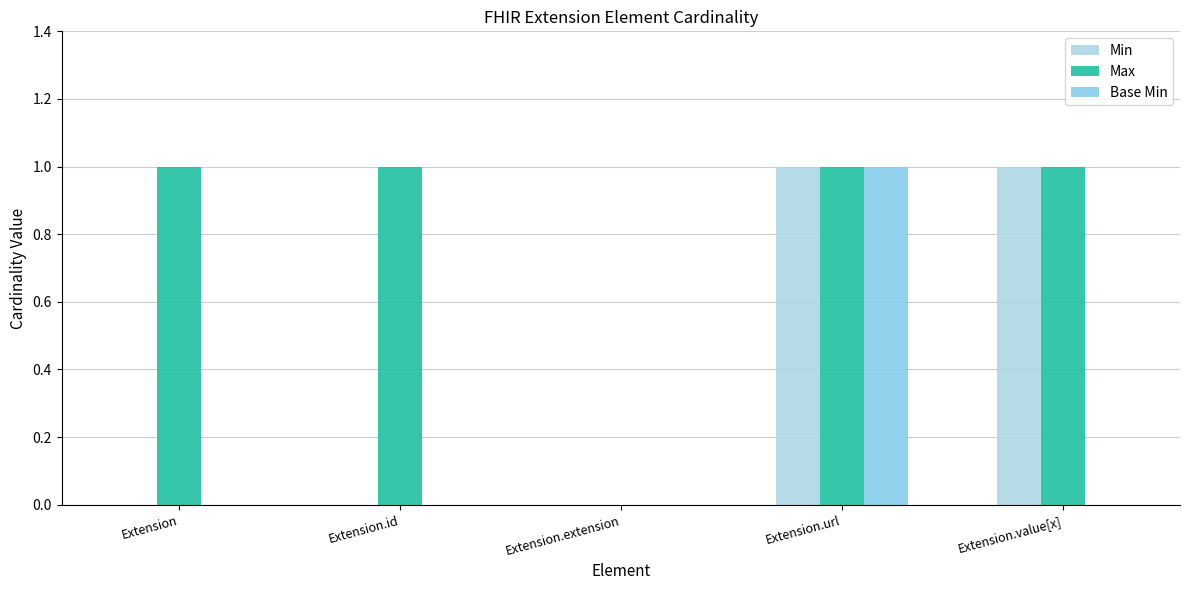

Which series has the widest spread of values?

Min